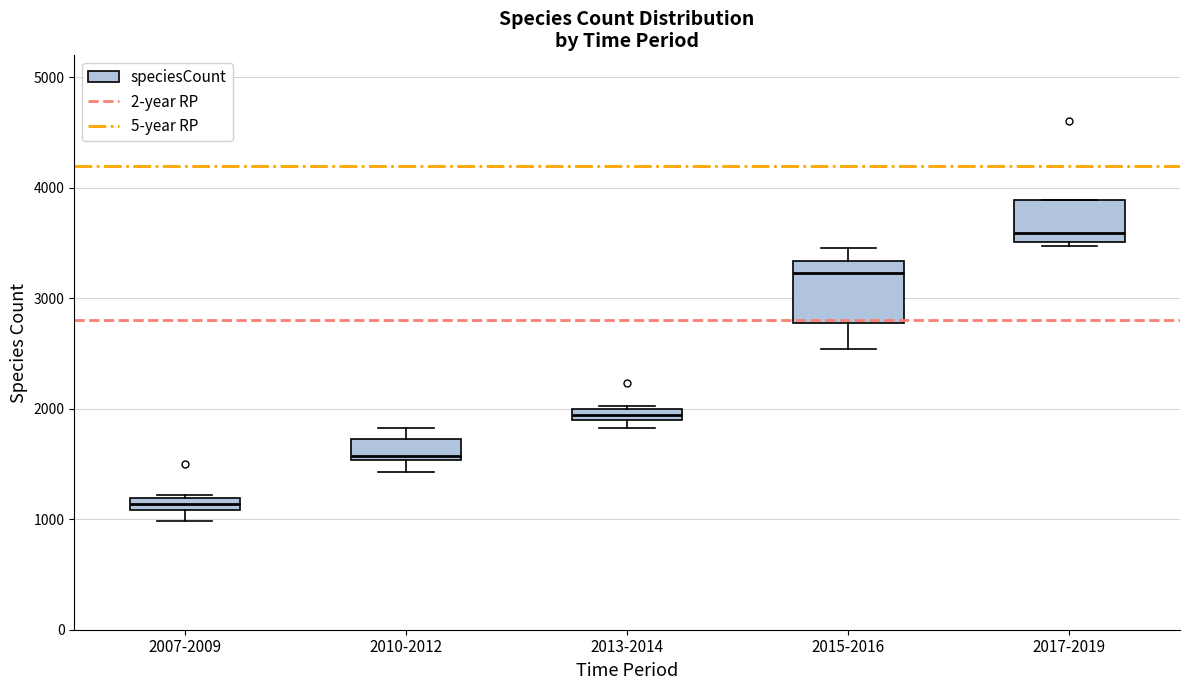

Comparing the boxes themselves (not the whiskers), which one is the tallest?

2015-2016